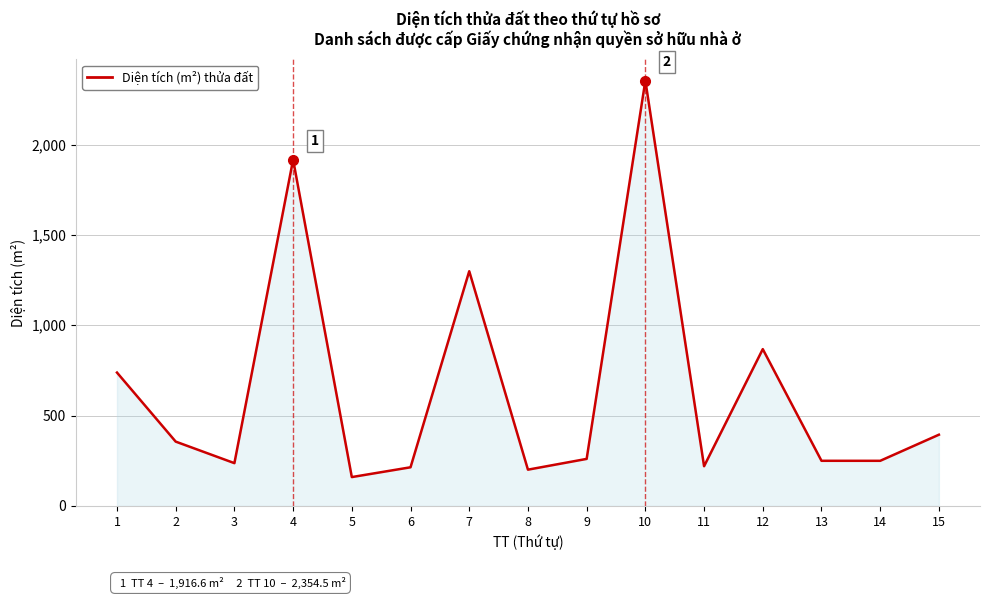

How many values exceed 260?

8